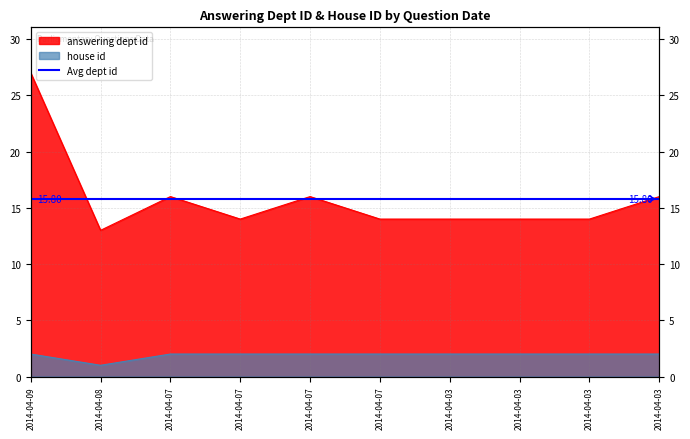

Is it true that answering dept id equals 7 at 2014-04-03?

False